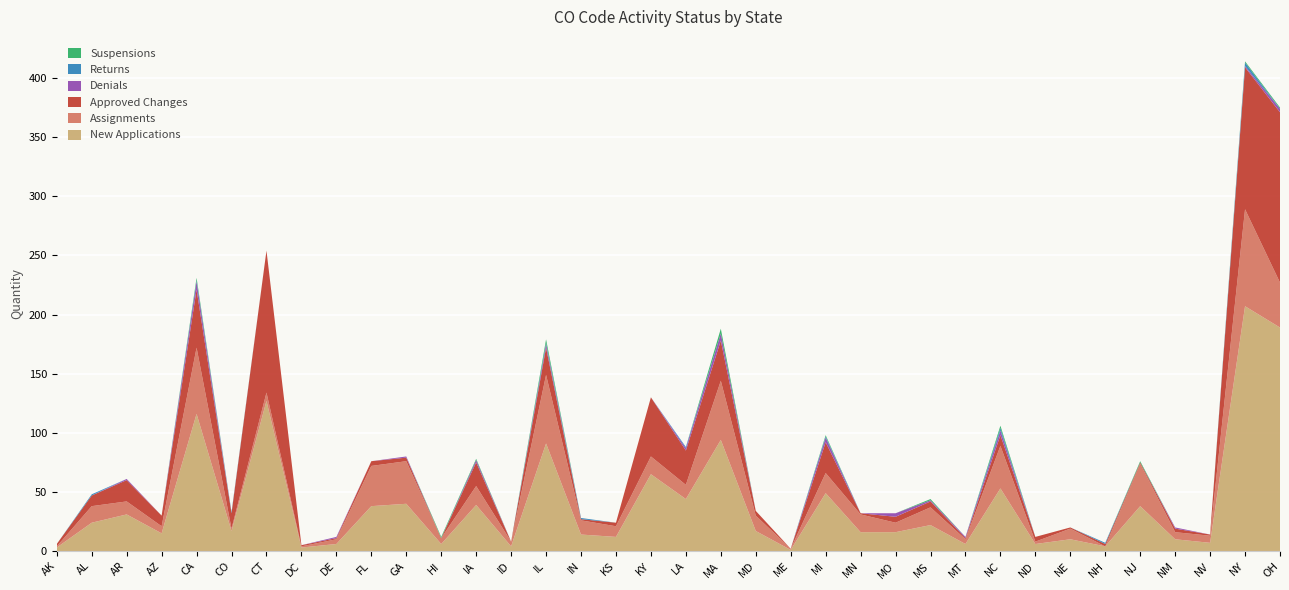

Reading left to right, what are all the values shown in this chart?

New Applications: AK=3	AL=24	AR=31	AZ=15	CA=116	CO=17	CT=127	DC=3	DE=6	FL=38	GA=40	HI=6	IA=39	ID=4	IL=91	IN=14	KS=12	KY=65	LA=44	MA=94	MD=17	ME=1	MI=49	MN=16	MO=16	MS=22	MT=6	NC=53	ND=6	NE=10	NH=4	NJ=38	NM=10	NV=7	NY=207	OH=189
Assignments: AK=1	AL=14	AR=11	AZ=6	CA=56	CO=2	CT=7	DC=1	DE=4	FL=34	GA=36	HI=5	IA=16	ID=4	IL=58	IN=12	KS=9	KY=15	LA=12	MA=50	MD=13	ME=1	MI=17	MN=15	MO=8	MS=15	MT=4	NC=36	ND=2	NE=9	NH=0	NJ=36	NM=6	NV=6	NY=82	OH=38
Approved Changes: AK=2	AL=9	AR=18	AZ=9	CA=49	CO=13	CT=120	DC=1	DE=1	FL=4	GA=3	HI=0	IA=20	ID=0	IL=23	IN=1	KS=3	KY=50	LA=29	MA=34	MD=4	ME=0	MI=26	MN=1	MO=5	MS=5	MT=1	NC=9	ND=4	NE=1	NH=2	NJ=1	NM=3	NV=1	NY=120	OH=144
Denials: AK=0	AL=0	AR=1	AZ=0	CA=7	CO=0	CT=0	DC=0	DE=1	FL=0	GA=1	HI=0	IA=2	ID=0	IL=3	IN=0	KS=0	KY=0	LA=2	MA=6	MD=0	ME=0	MI=4	MN=0	MO=3	MS=1	MT=1	NC=4	ND=0	NE=0	NH=0	NJ=0	NM=1	NV=0	NY=1	OH=3
Returns: AK=0	AL=1	AR=0	AZ=0	CA=1	CO=1	CT=0	DC=0	DE=0	FL=0	GA=0	HI=0	IA=0	ID=0	IL=1	IN=1	KS=0	KY=0	LA=1	MA=0	MD=0	ME=0	MI=1	MN=0	MO=0	MS=0	MT=0	NC=2	ND=0	NE=0	NH=1	NJ=0	NM=0	NV=0	NY=3	OH=0
Suspensions: AK=0	AL=0	AR=0	AZ=0	CA=2	CO=0	CT=0	DC=0	DE=0	FL=0	GA=0	HI=1	IA=1	ID=0	IL=3	IN=0	KS=0	KY=0	LA=0	MA=4	MD=0	ME=0	MI=1	MN=0	MO=0	MS=1	MT=0	NC=2	ND=0	NE=0	NH=0	NJ=1	NM=0	NV=0	NY=1	OH=1